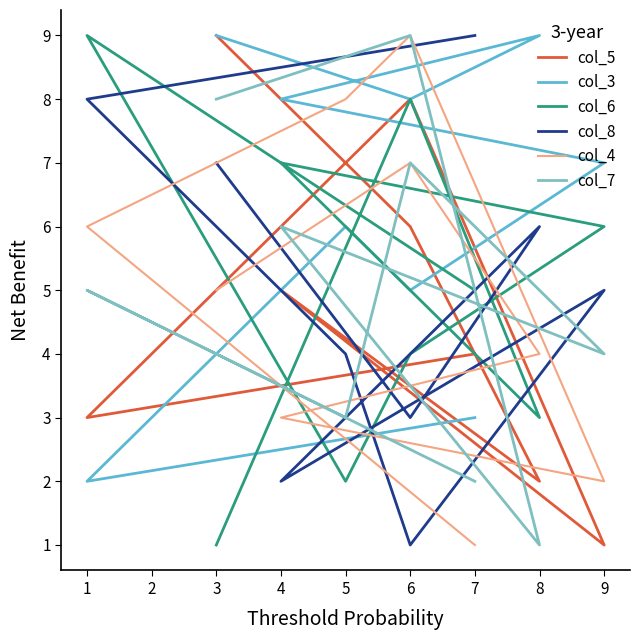

What are all the series names shown in the legend?

col_5, col_3, col_6, col_8, col_4, col_7